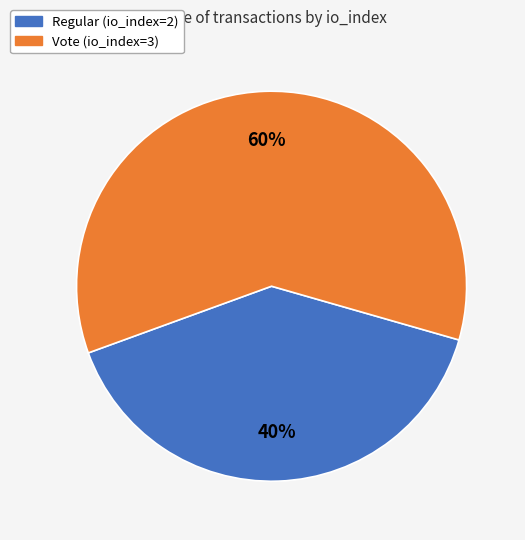

Is there a majority slice in this chart?

Yes